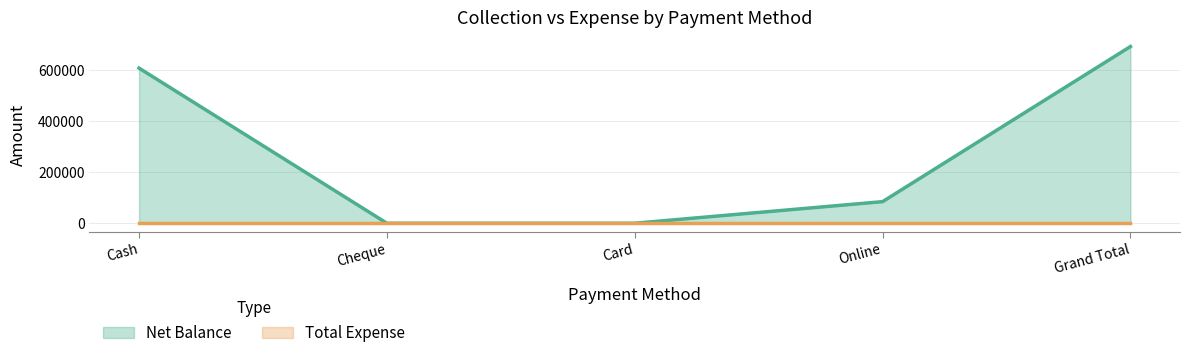

At which label is the value closest to 345850?

Cash